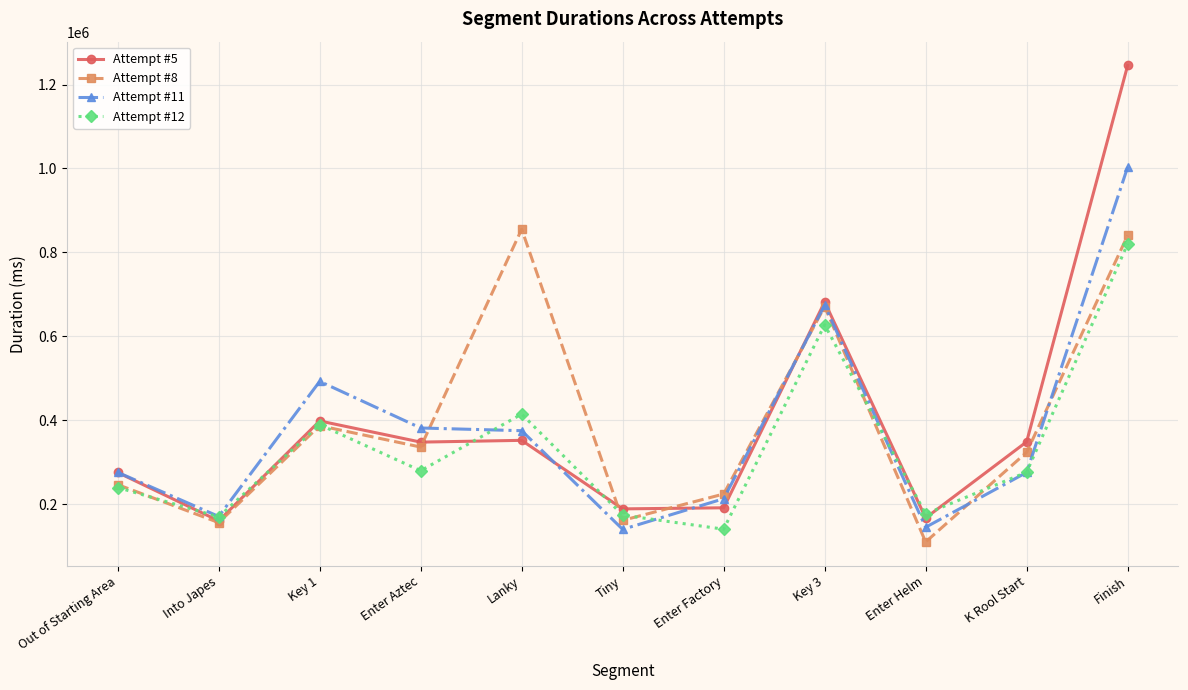

Where is the first local maximum for Attempt #12?

Key 1